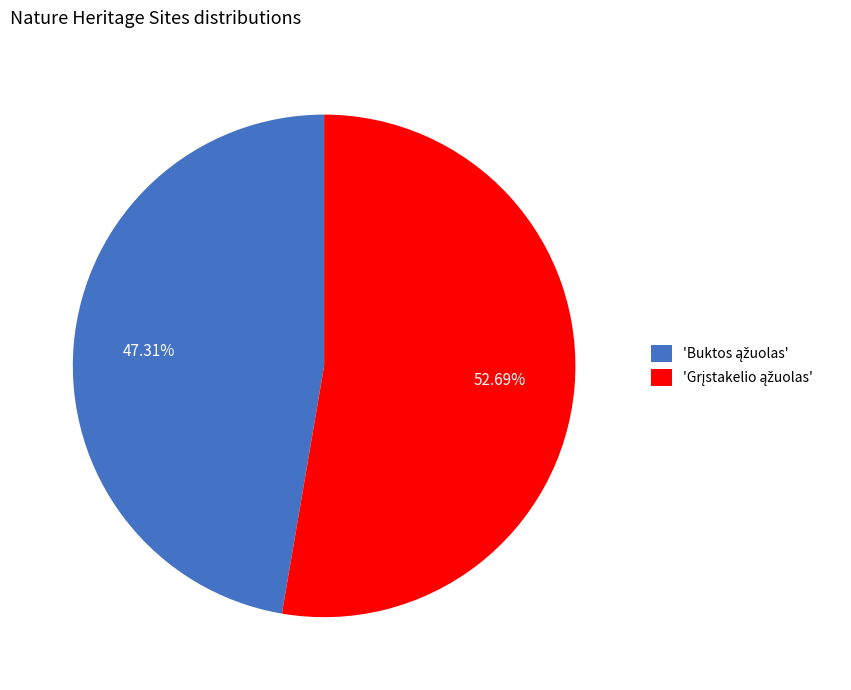

Is there any slice that represents more than half of the pie?

Yes